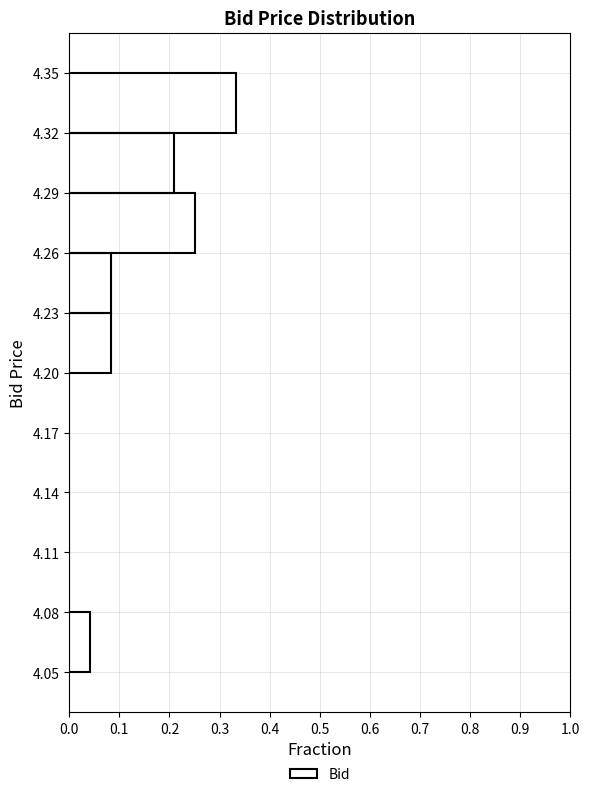

Reading bottom to top, transcribe this chart: for each bar, give the range it covers on the y-axis and its length. The values are not printed on the chart, so give them approximately, as read against the axis.

4.05 to 4.08: 0.04
4.08 to 4.11: 0
4.11 to 4.14: 0
4.14 to 4.17: 0
4.17 to 4.20: 0
4.20 to 4.23: 0.08
4.23 to 4.26: 0.08
4.26 to 4.29: 0.25
4.29 to 4.32: 0.21
4.32 to 4.35: 0.33